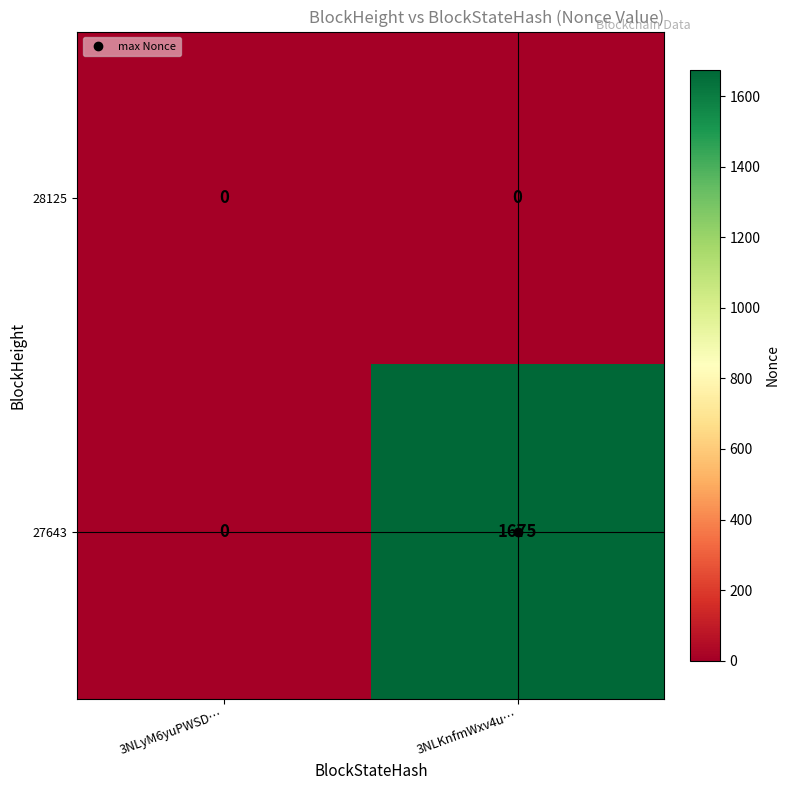

At 3NLKnfmWxv4u…, list the series in order from smallest to largest.

28125, 27643